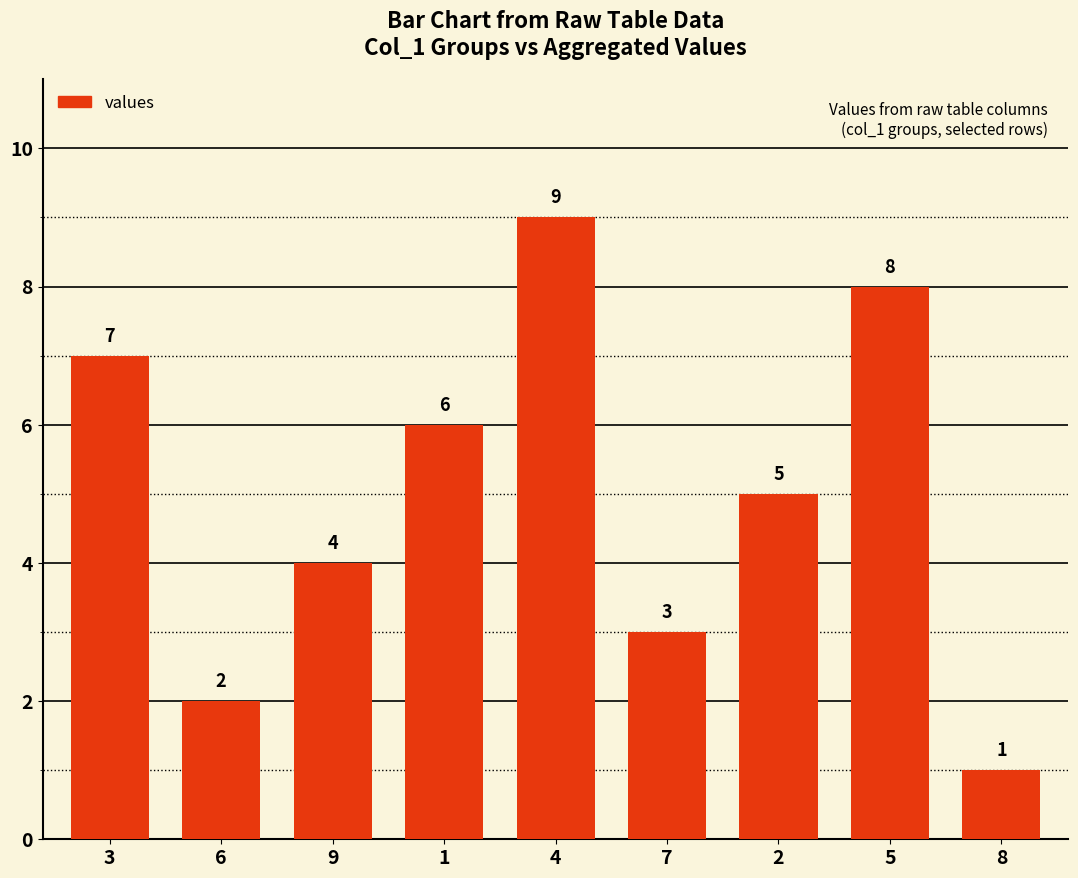

Are the bars horizontal?

No